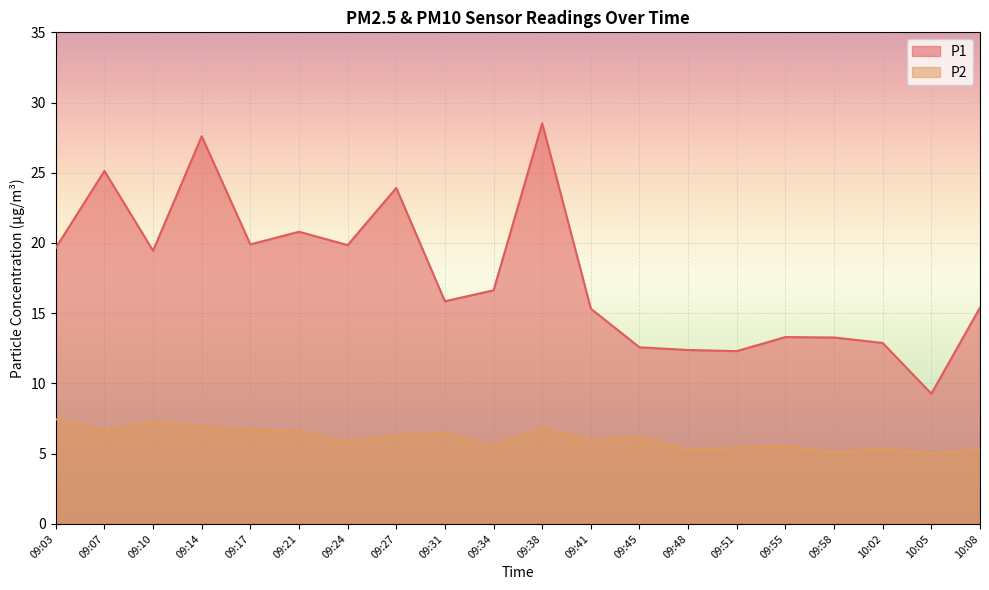

What is the sum of all P2 values?

121.8